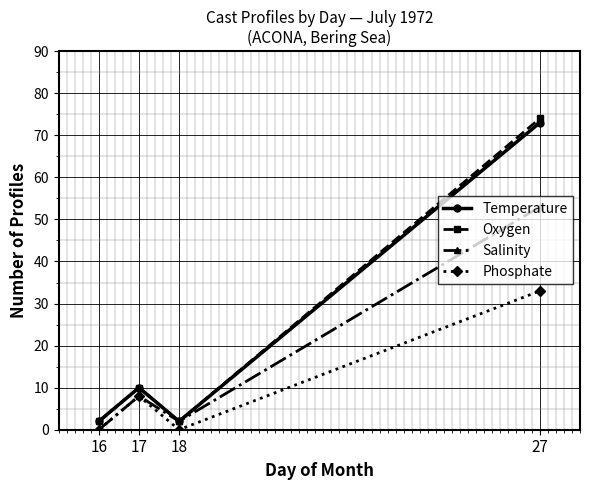

Rank the series by their maximum value, from highest to lowest.

Oxygen, Temperature, Salinity, Phosphate